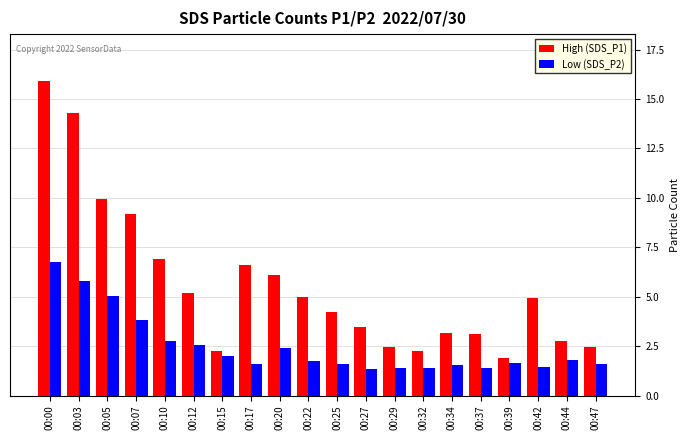

Is the value of High (SDS_P1) at 00:10 greater than the value of Low (SDS_P2) at 00:27?

Yes